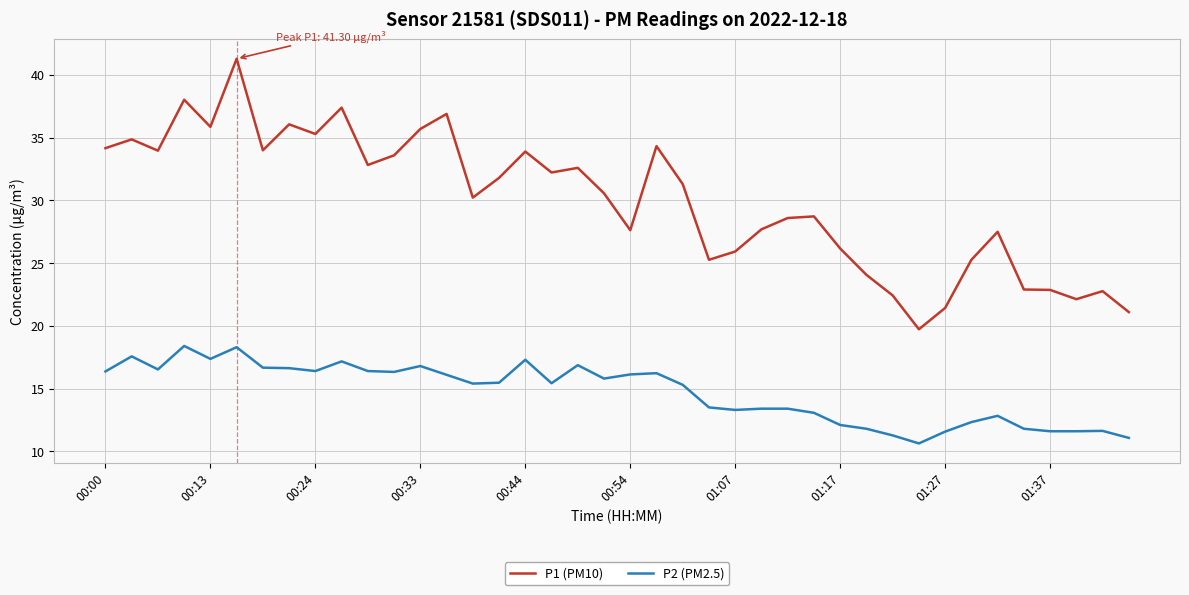

Which series has the widest spread of values?

P1 (PM10)